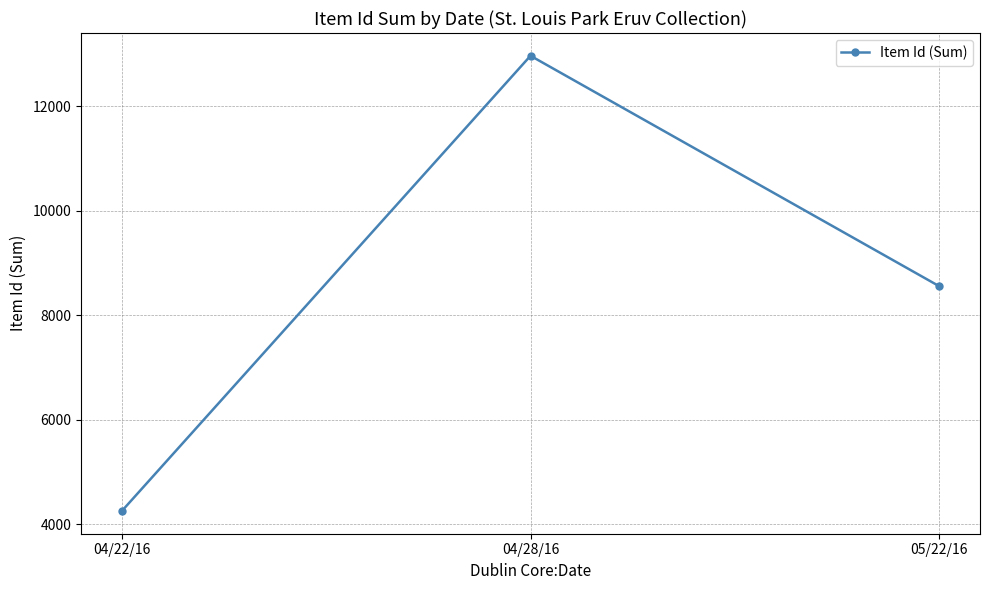

Reading right to left, transcribe all the data shown in this chart.

05/22/16=8558	04/28/16=12969	04/22/16=4254